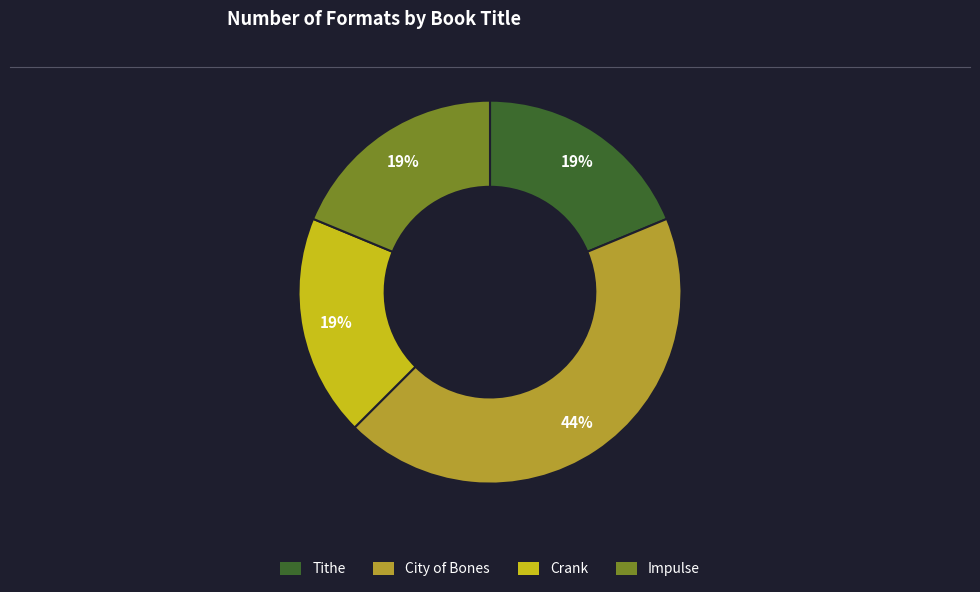

Count the number of slices in the pie.

4